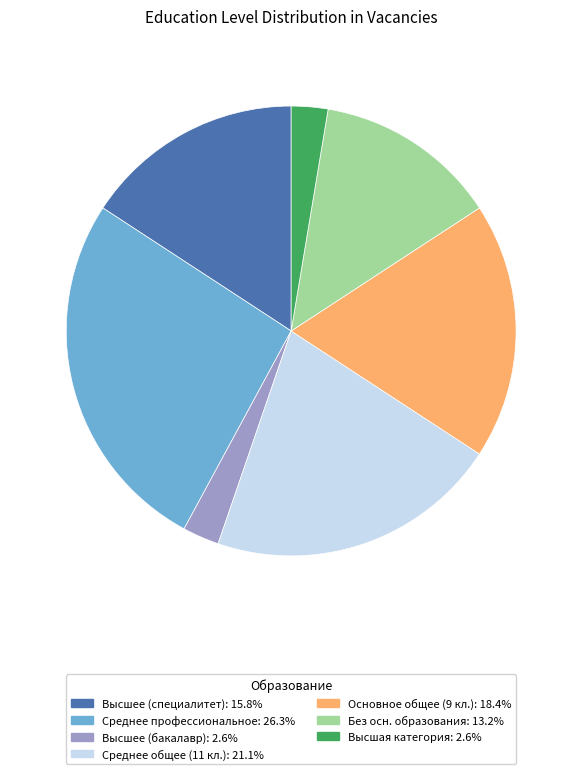

Combined, do Среднее общее (11 кл.): 21.1% and Высшее (бакалавр): 2.6% account for over 50%?

No